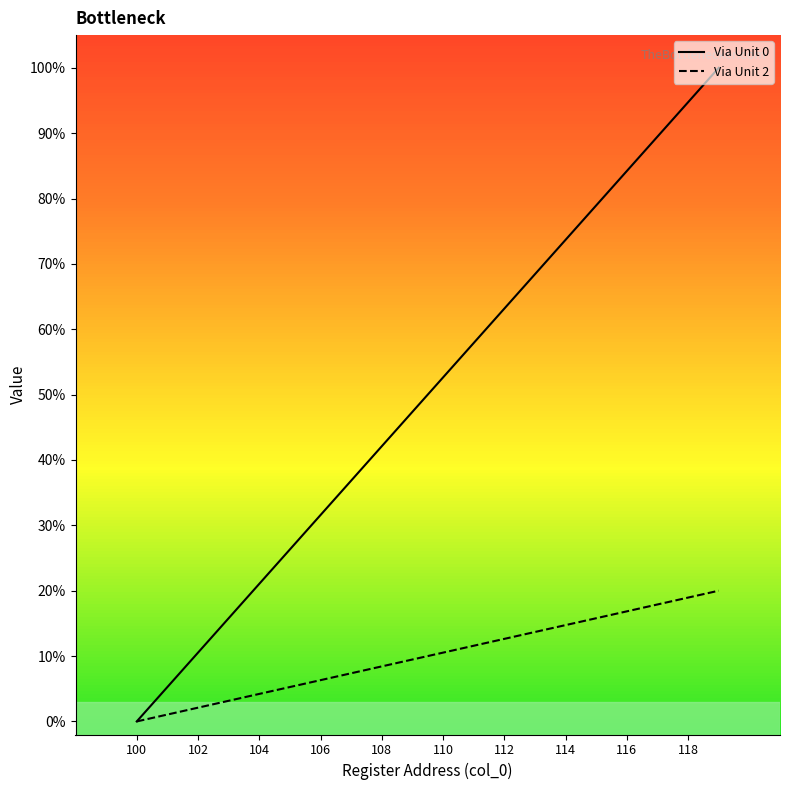

What is the total value across all series at 113?

82.1